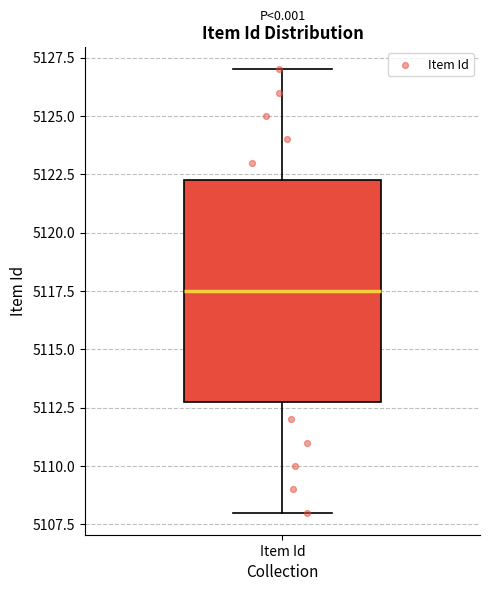

Transcribe this box plot: give where the median line is, the range the box spans, and where the two whiskers end, as read against the y-axis. The values are not printed on the chart, so give them approximately, as read against the axis.

median 5117.5, box 5113.0 to 5122.5, whiskers 5108.0 to 5127.0